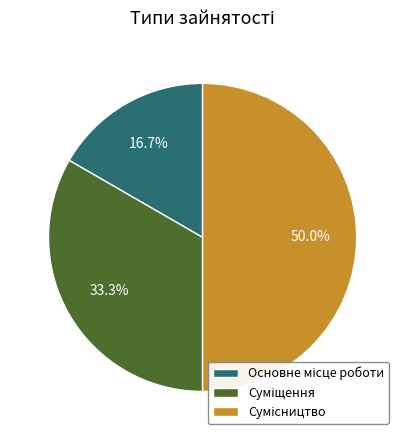

To the nearest percent, what is the difference between the Суміщення and Основне місце роботи slice percentages?

17%